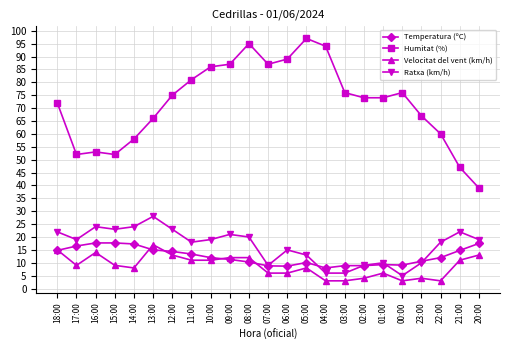

Does the chart display data point markers on the line(s)?

Yes